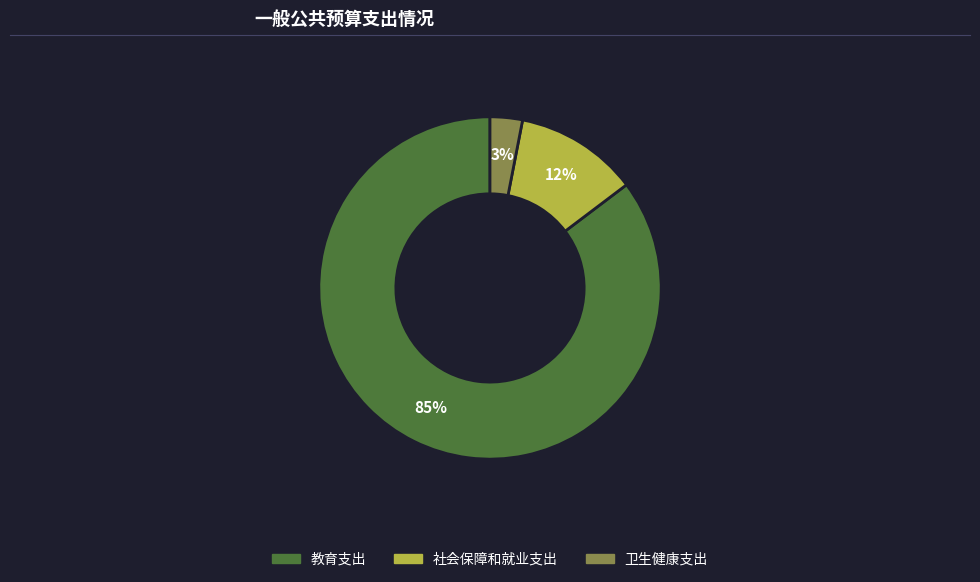

What is the majority slice?

教育支出